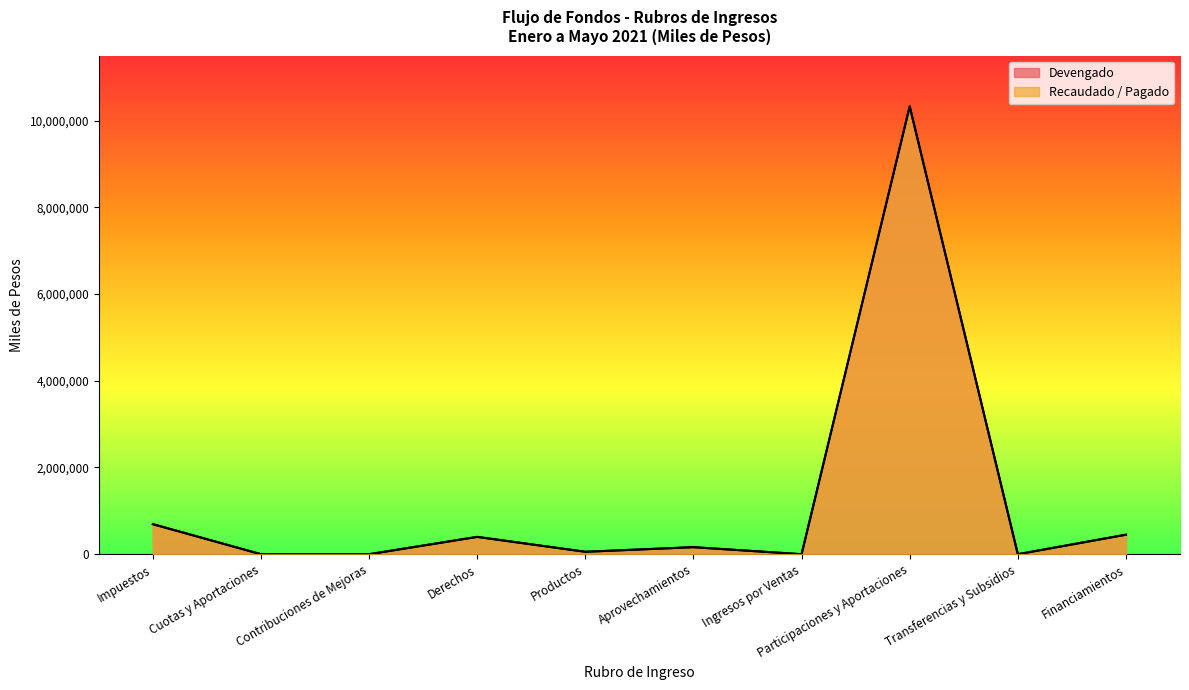

True or false: Devengado and Recaudado / Pagado cross at least once.

False